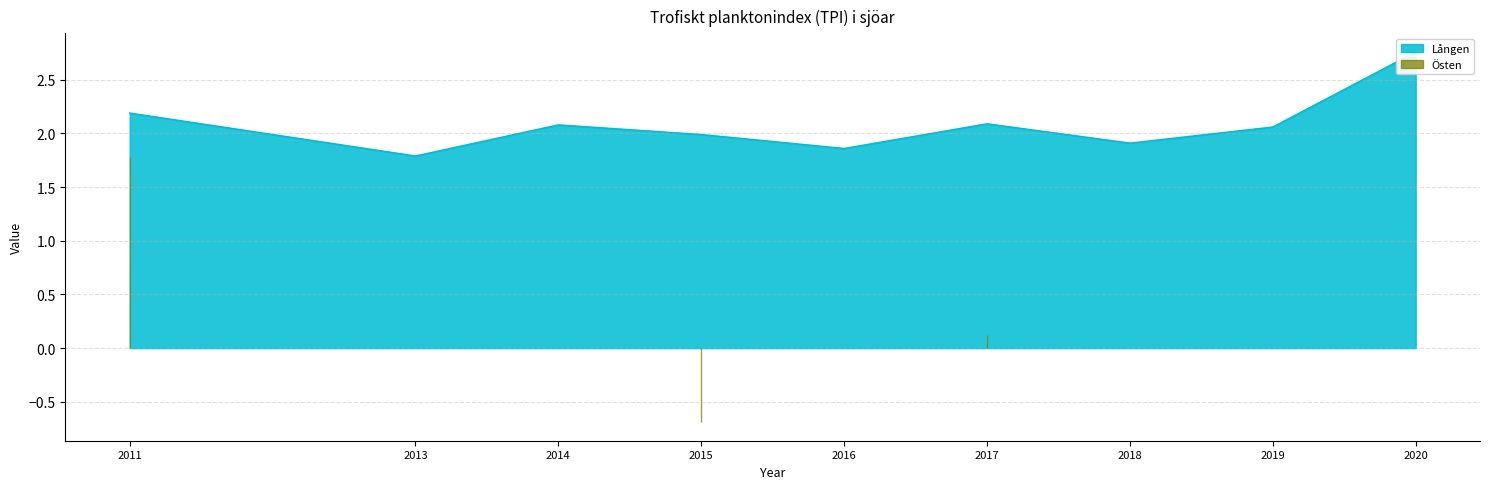

Which label corresponds to the smallest value in the chart?

2013